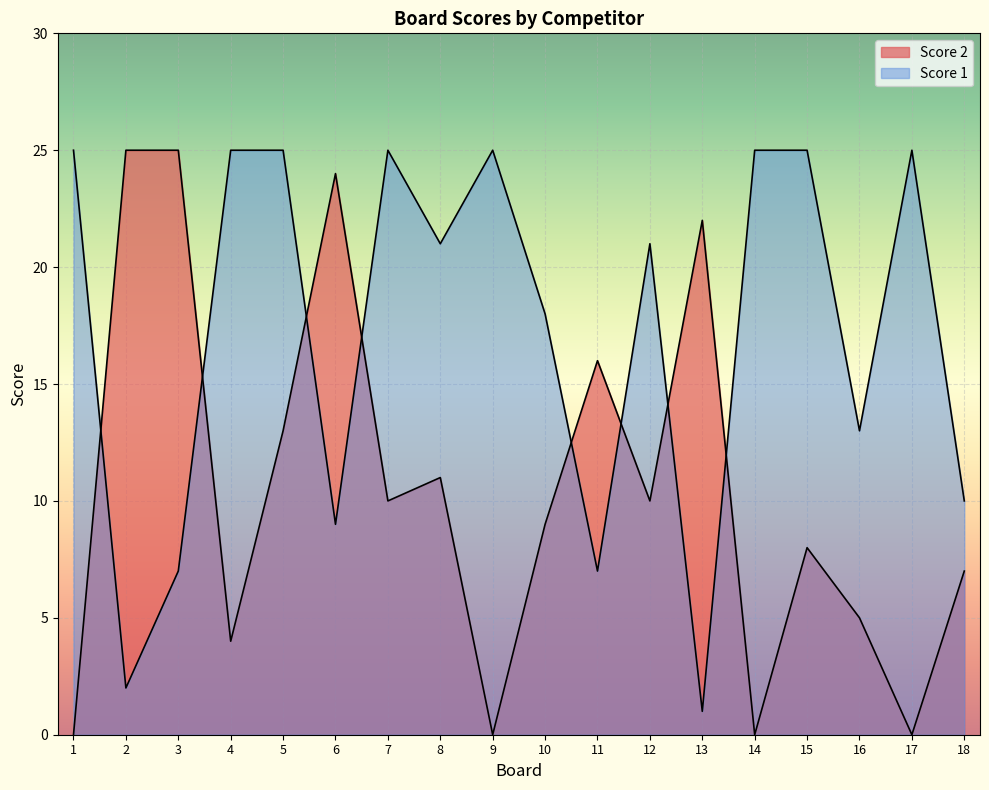

The value of Score 1 at 12 is 29. True or false?

False